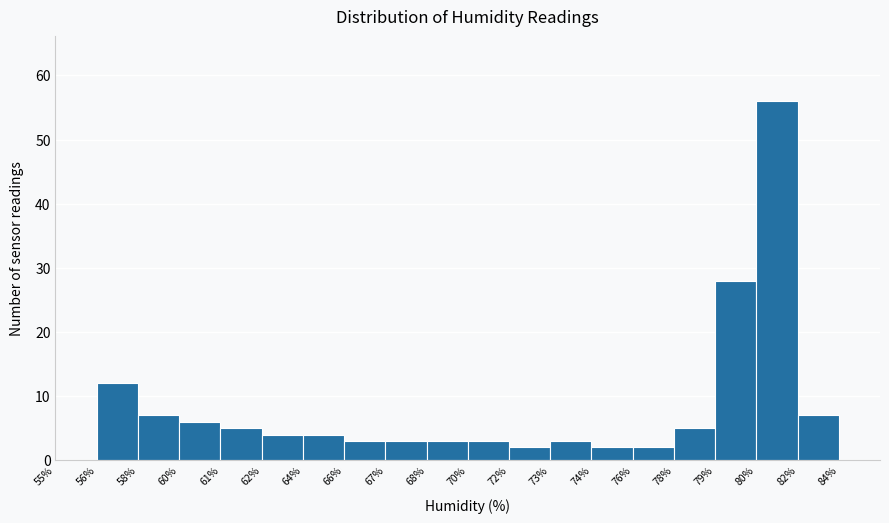

Reading right to left, transcribe all the data shown in this chart.

84%=0	82%=7	80%=56	79%=28	78%=5	76%=2	74%=2	73%=3	72%=2	70%=3	68%=3	67%=3	66%=3	64%=4	62%=4	61%=5	60%=6	58%=7	56%=12	55%=0